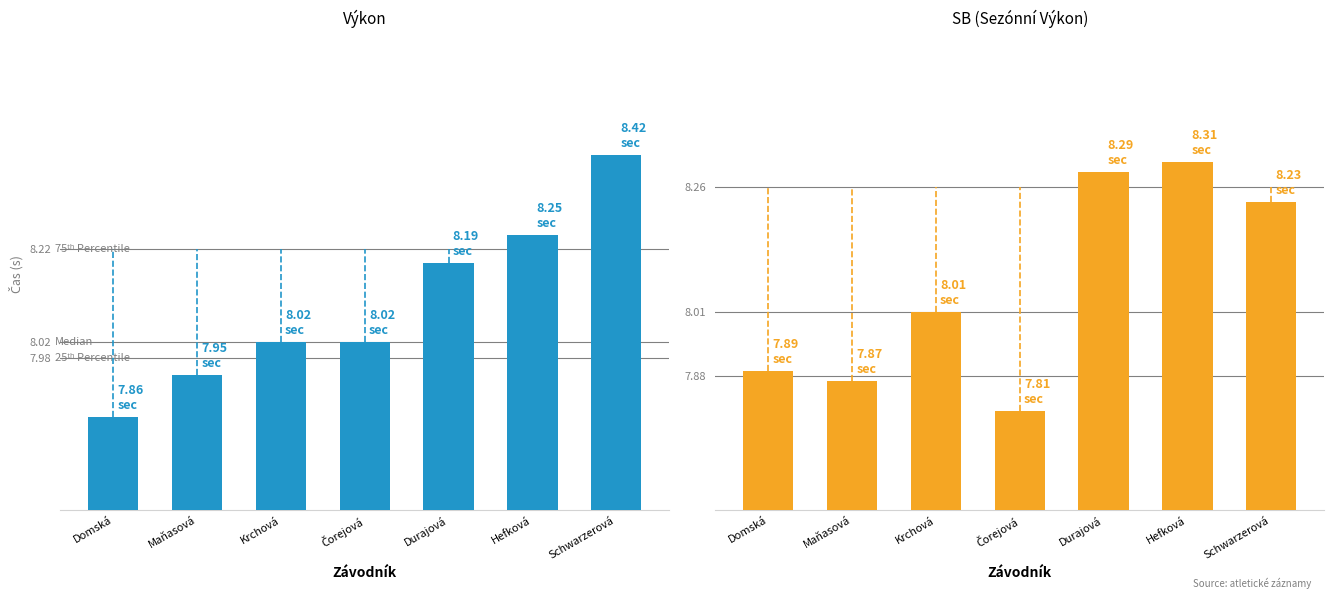

What is the value of the Výkon bar at the 2nd from the left?

8.0